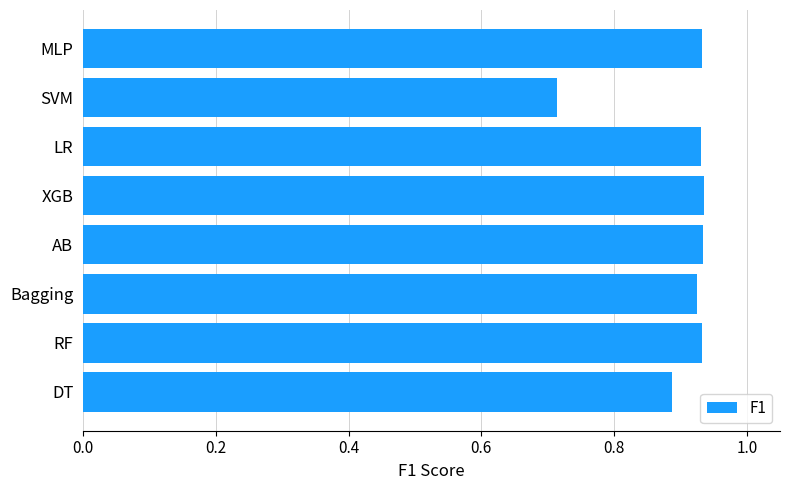

Which category has the lowest value across all series?

SVM